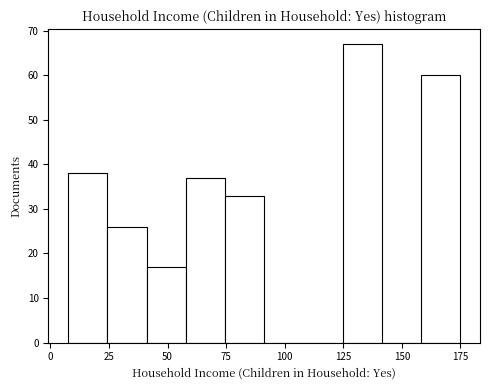

Read against the x-axis, roughly where is the centre of the tallest bar?

135